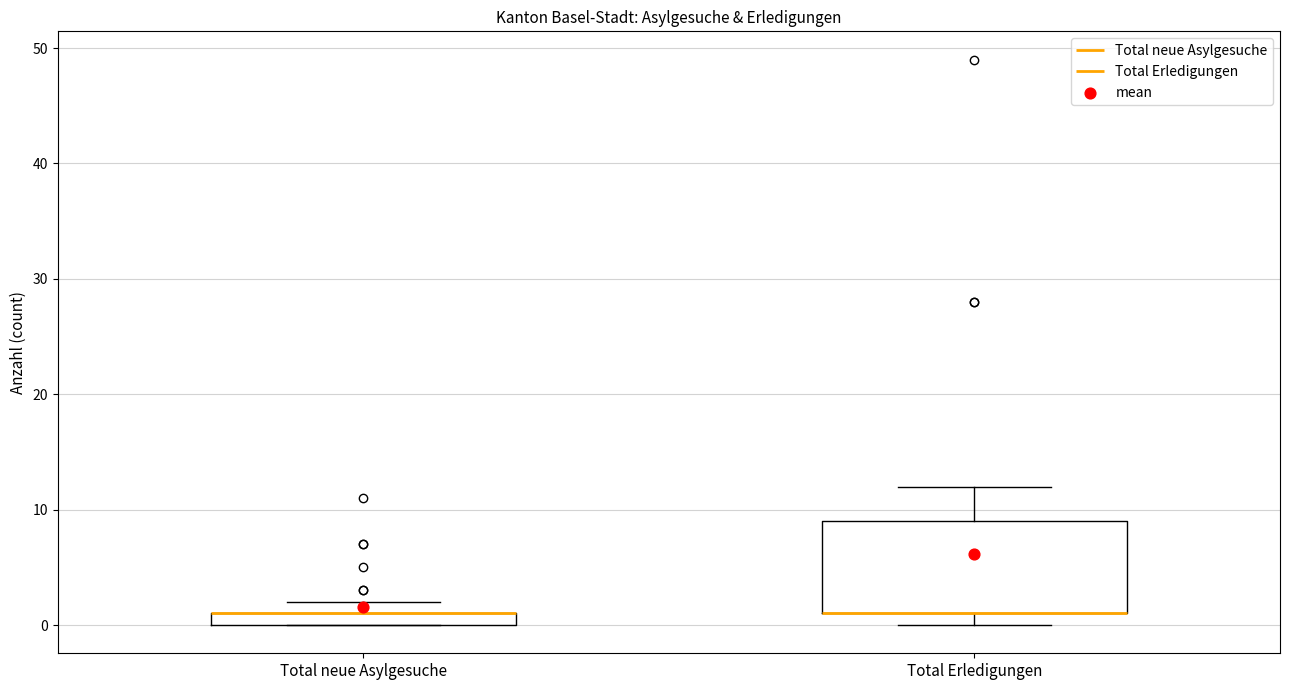

Which box is the tallest, from its lower edge to its upper edge?

Total Erledigungen